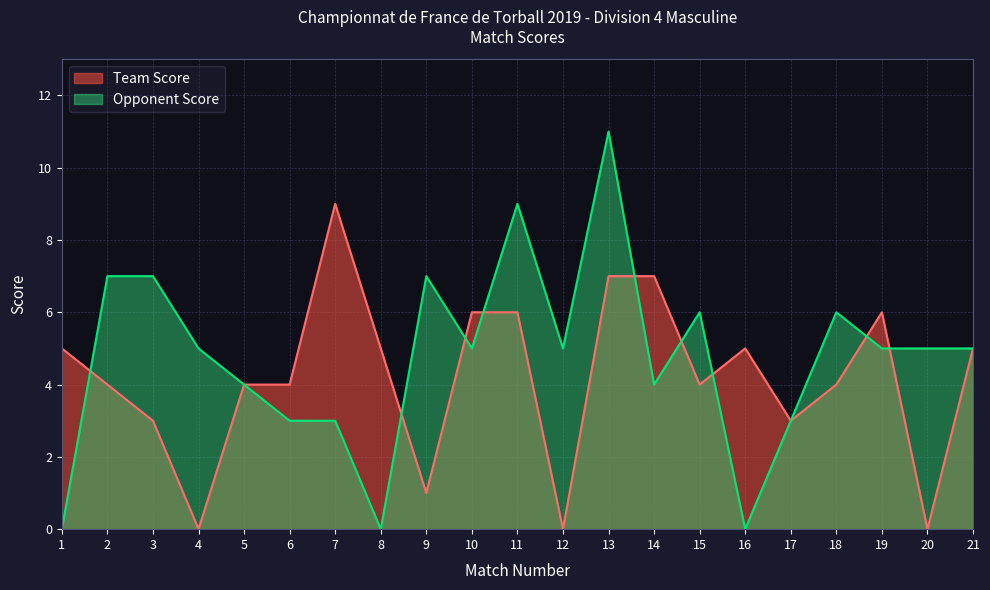

Rank the series by their maximum value, from highest to lowest.

Opponent Score, Team Score